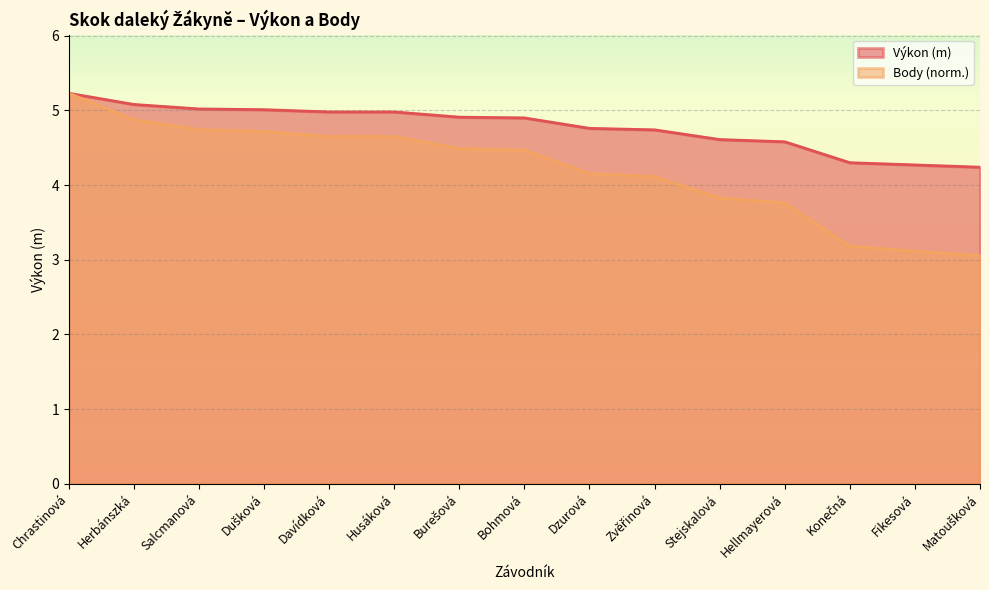

List the series in order of their peak value, highest first.

Výkon, Body